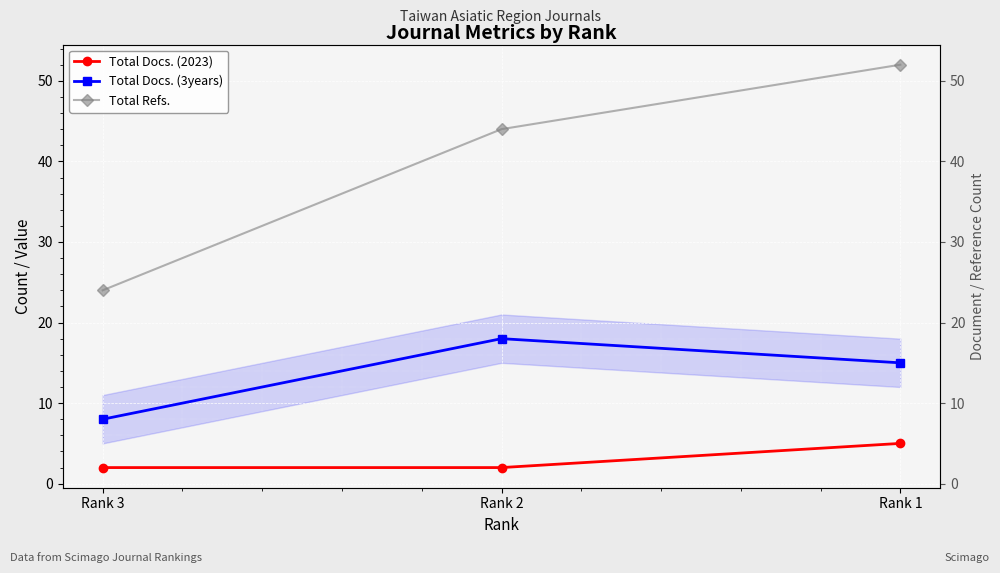

List the series in order of their overall mean, lowest first.

Total Docs. (2023), Total Docs. (3years), Total Refs.